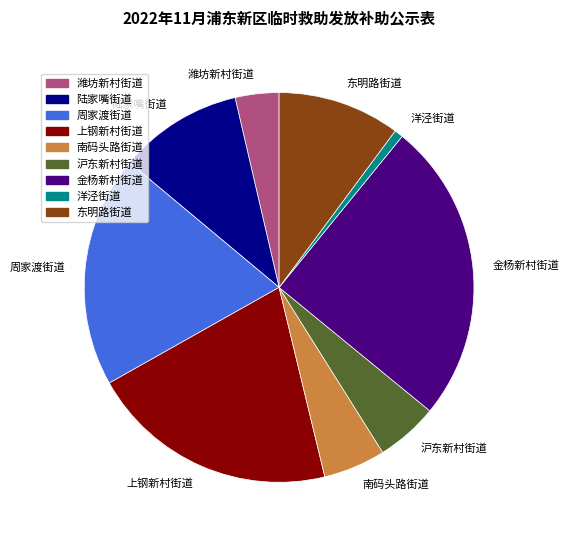

Which has a higher value, 东明路街道 or 沪东新村街道?

东明路街道